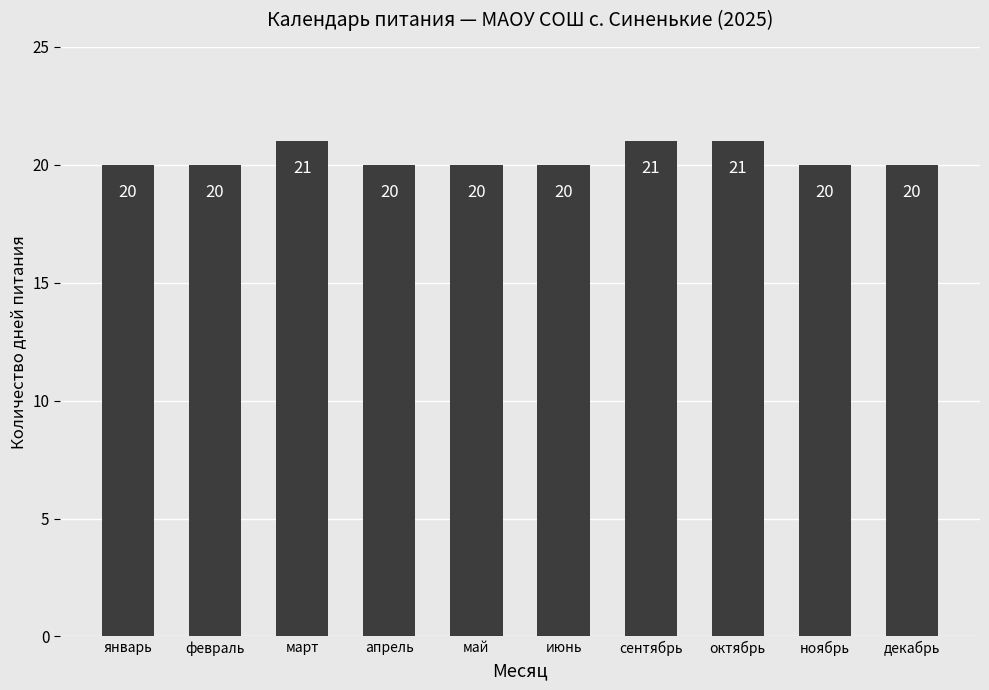

Does the chart contain any negative values?

No